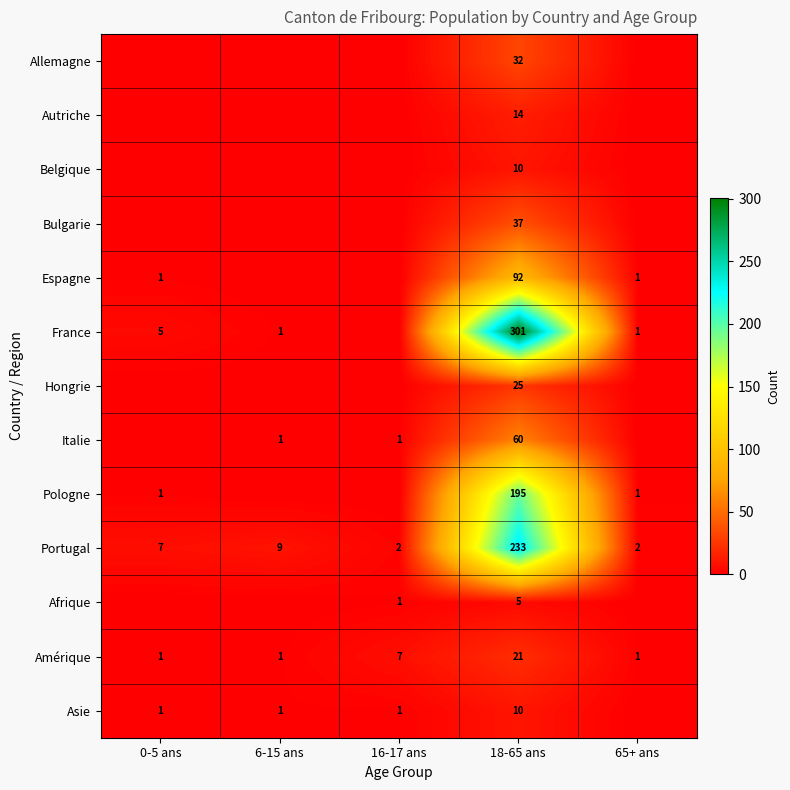

True or false: Asie has a value of 1 at 6-15 ans.

True